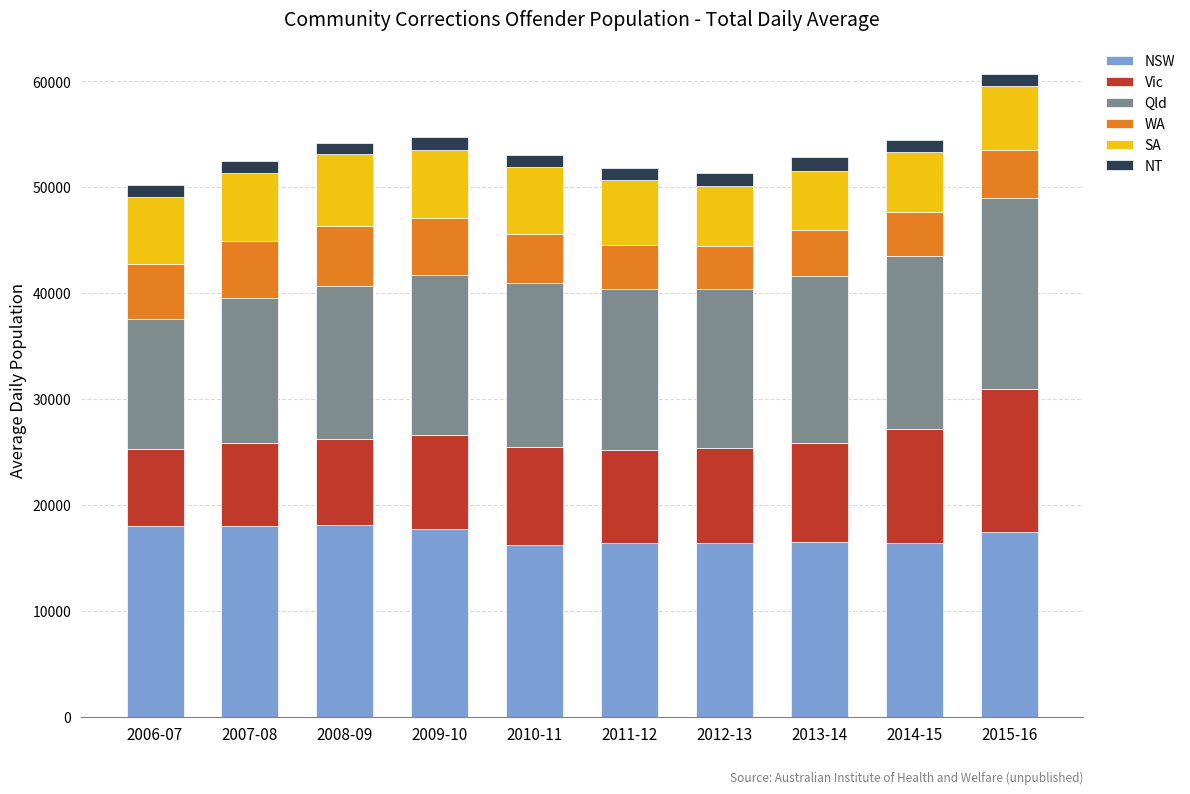

The value of NSW at 2012-13 is 16411.4. True or false?

True